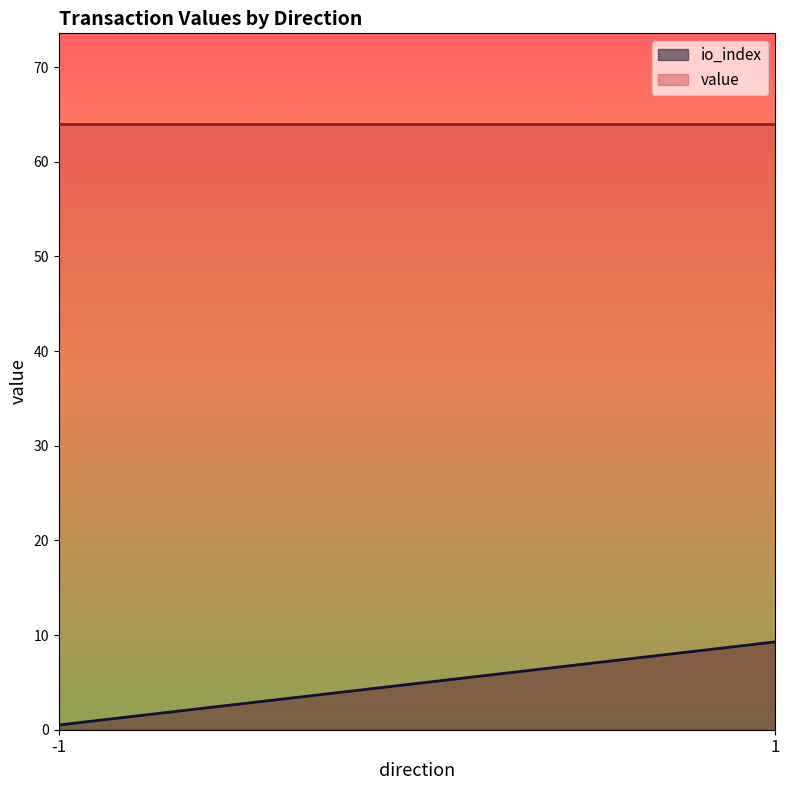

In io_index, how many points are lower than both neighbors (excluding endpoints)?

0